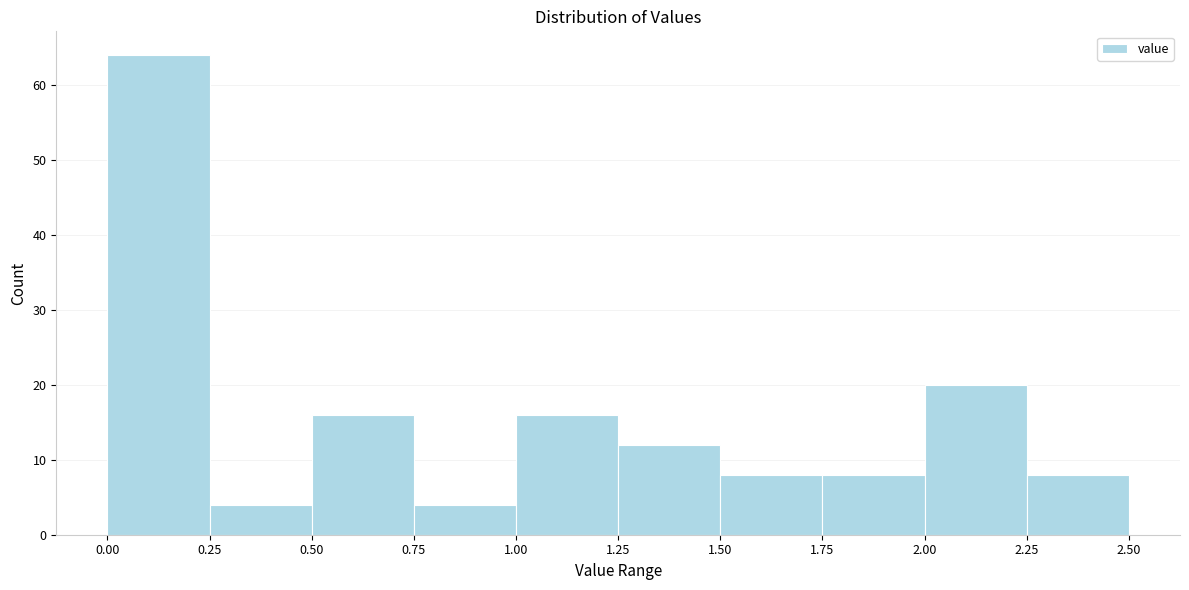

Reading left to right, transcribe this chart: for each bar, give the range it covers on the x-axis and its height. The values are not printed on the chart, so give them approximately, as read against the axis.

0.00 to 0.25: 64
0.25 to 0.50: 4
0.50 to 0.75: 16
0.75 to 1.00: 4
1.00 to 1.25: 16
1.25 to 1.50: 12
1.50 to 1.75: 8
1.75 to 2.00: 8
2.00 to 2.25: 20
2.25 to 2.50: 8